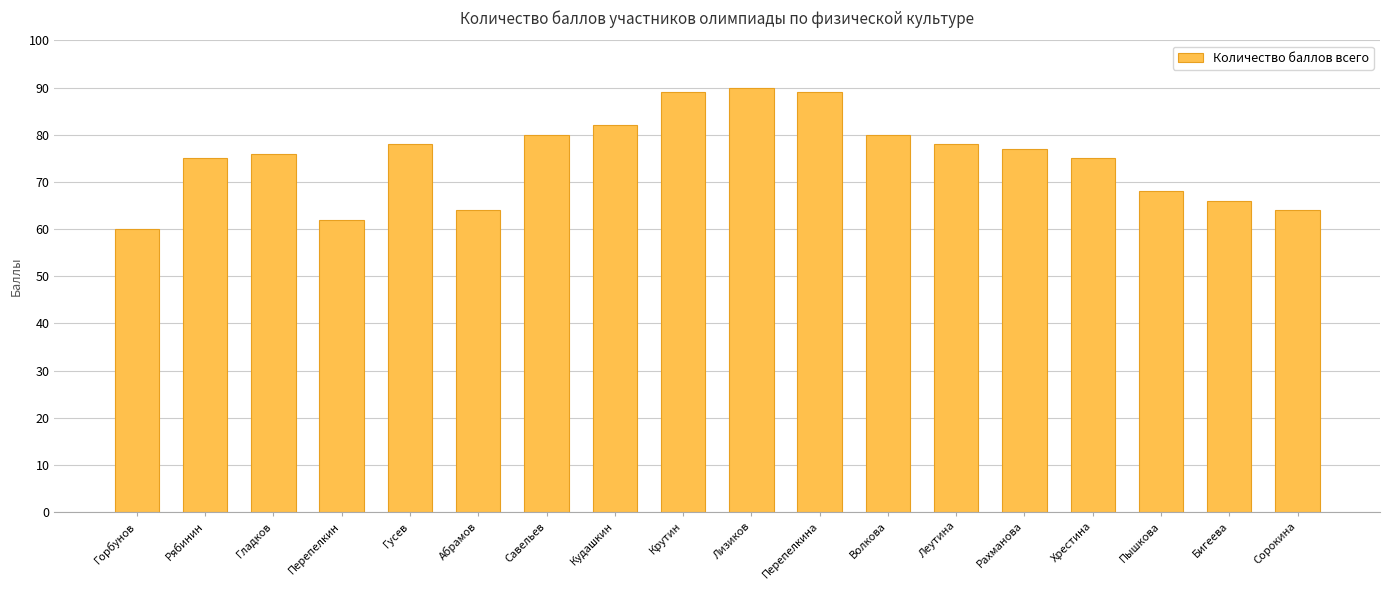

What is the value of the 10th bar from the left?

90